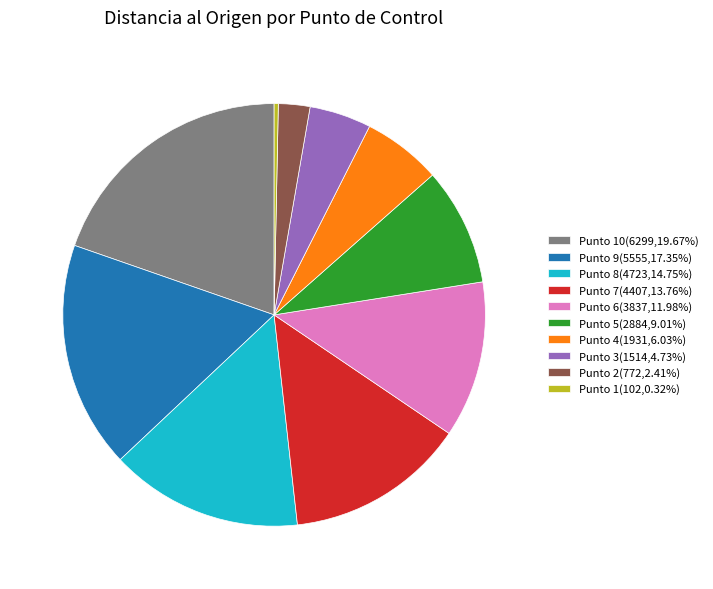

Approximately how many times larger is the value at Punto 8(4723,14.75%) compared to Punto 2(772,2.41%)?

6.1